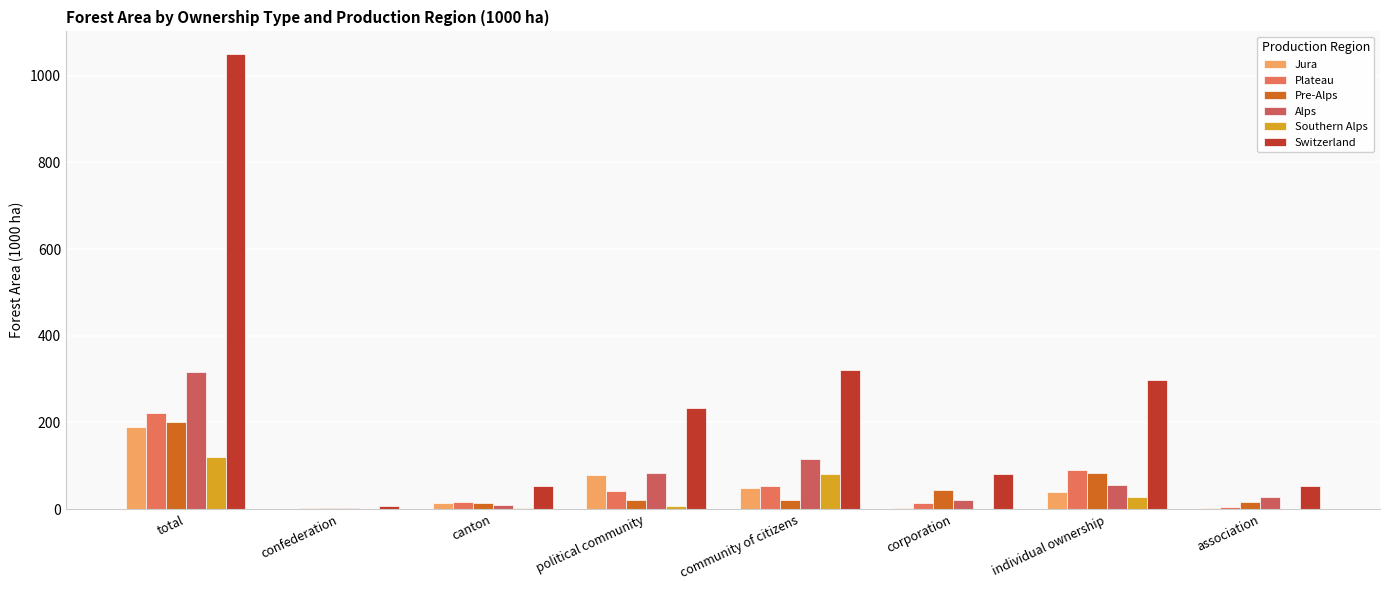

The Southern Alps series shows 39.7 at individual ownership. True or false?

False